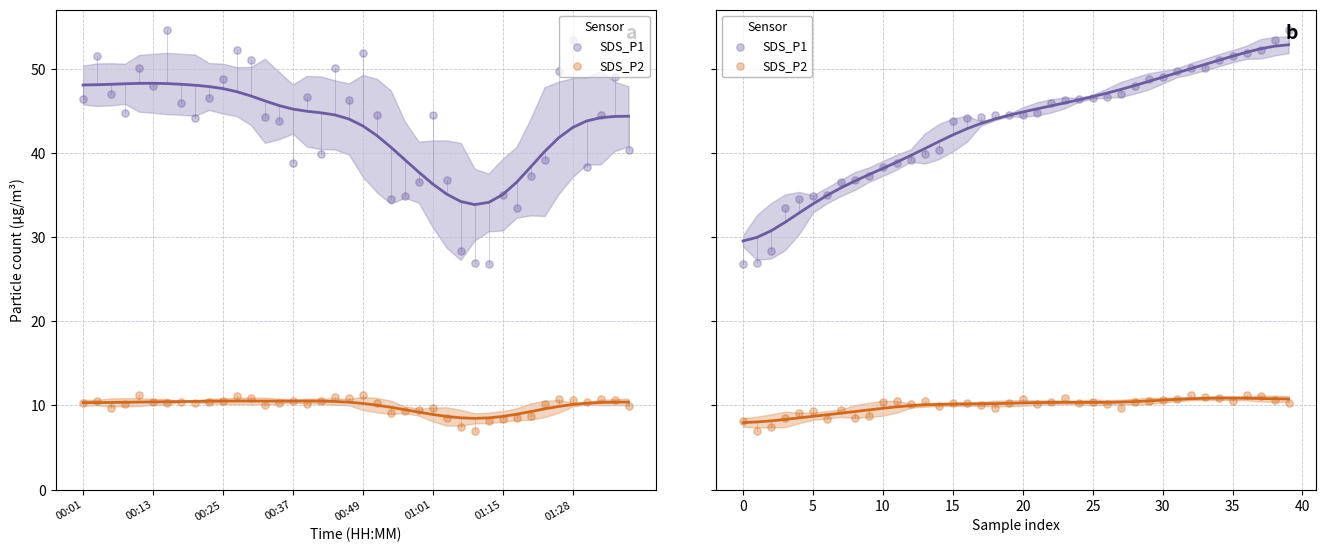

Which series reaches the minimum Y coordinate?

SDS_P2